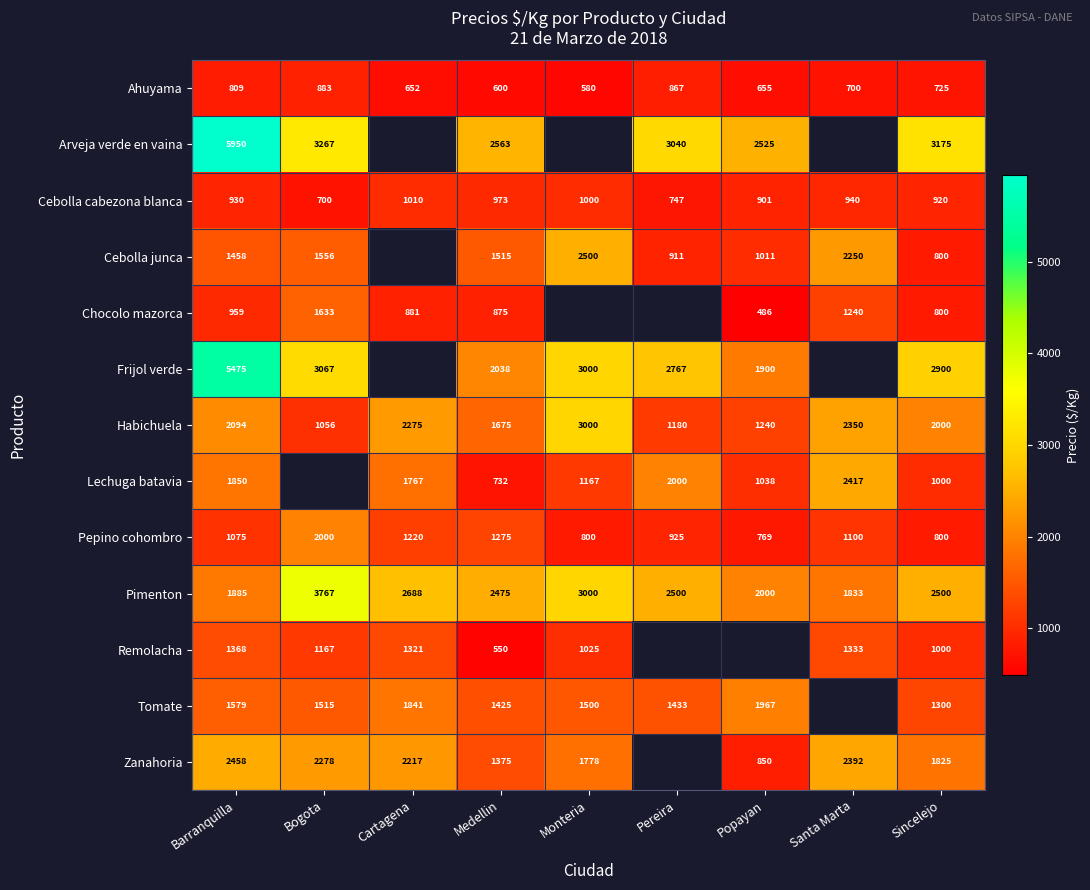

The value of Ahuyama at Santa Marta is 1224.1. True or false?

False